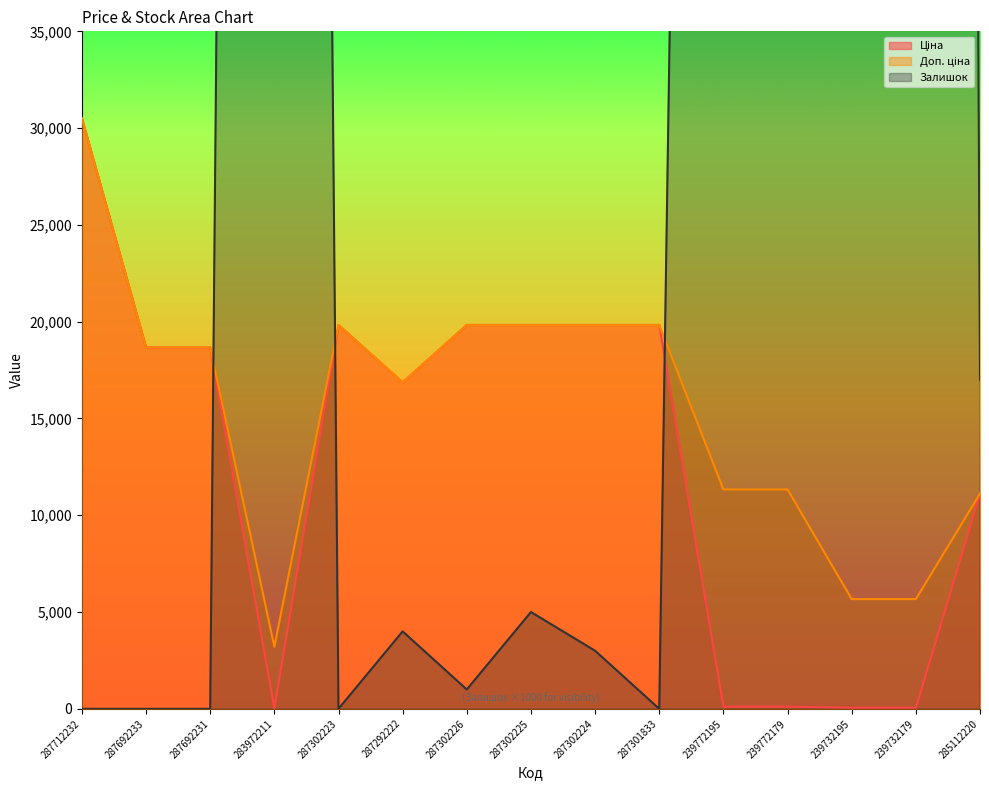

What is the difference between the maximum and minimum values in the Ціна series?

30480.3